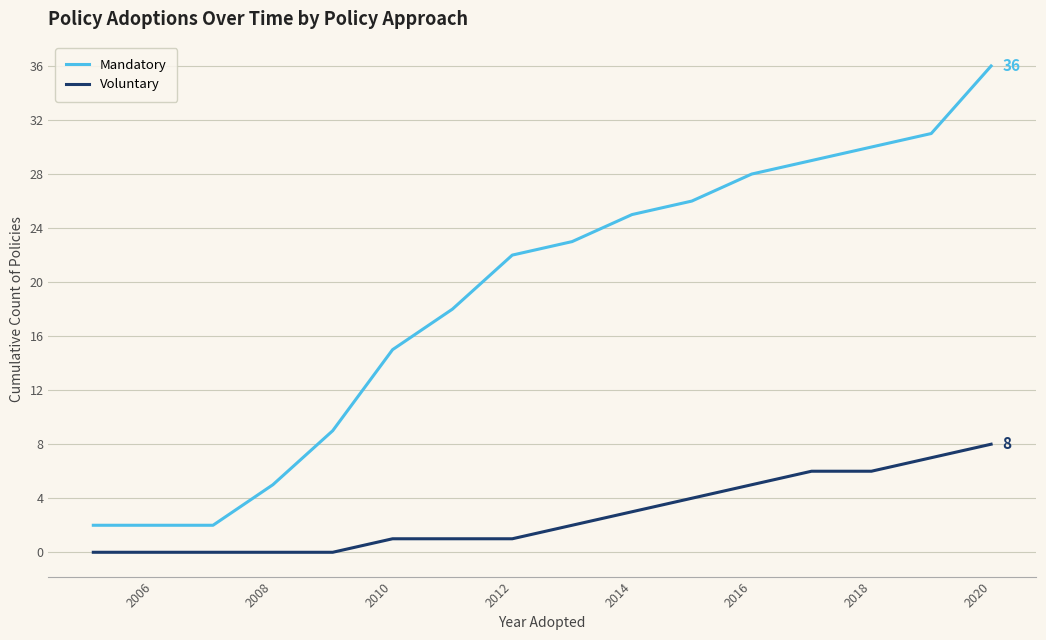

True or false: Voluntary and Mandatory intersect in this chart.

False